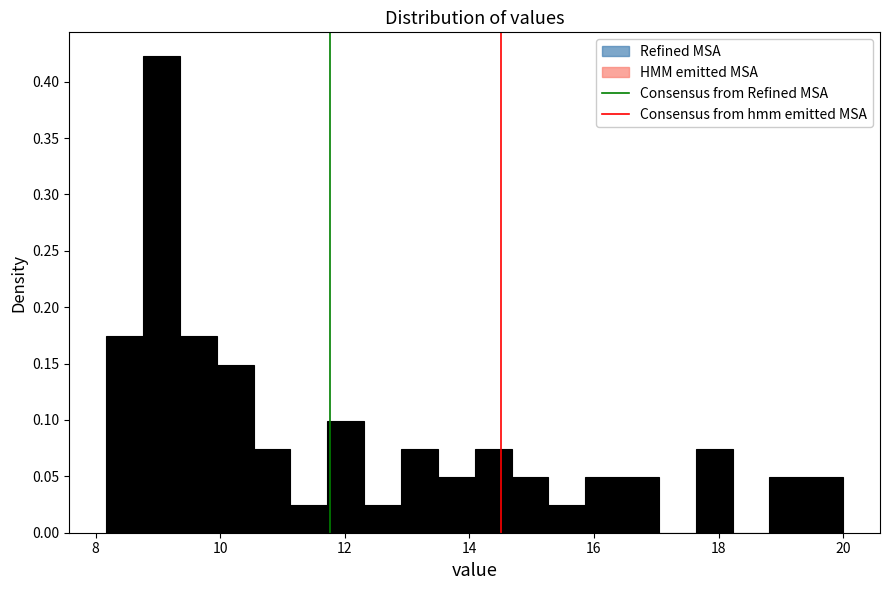

Read against the x-axis, roughly where is the centre of the tallest bar?

9.0